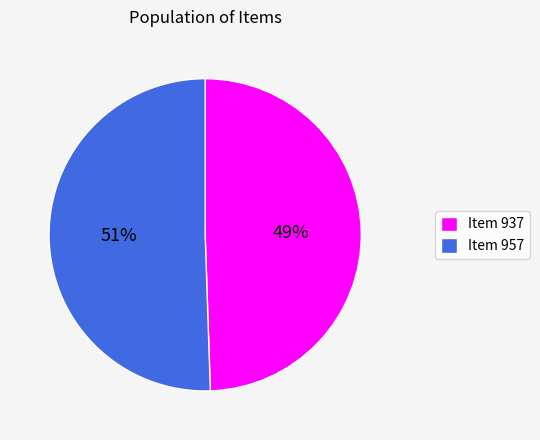

Between Item 957 and Item 937, which is larger?

Item 957